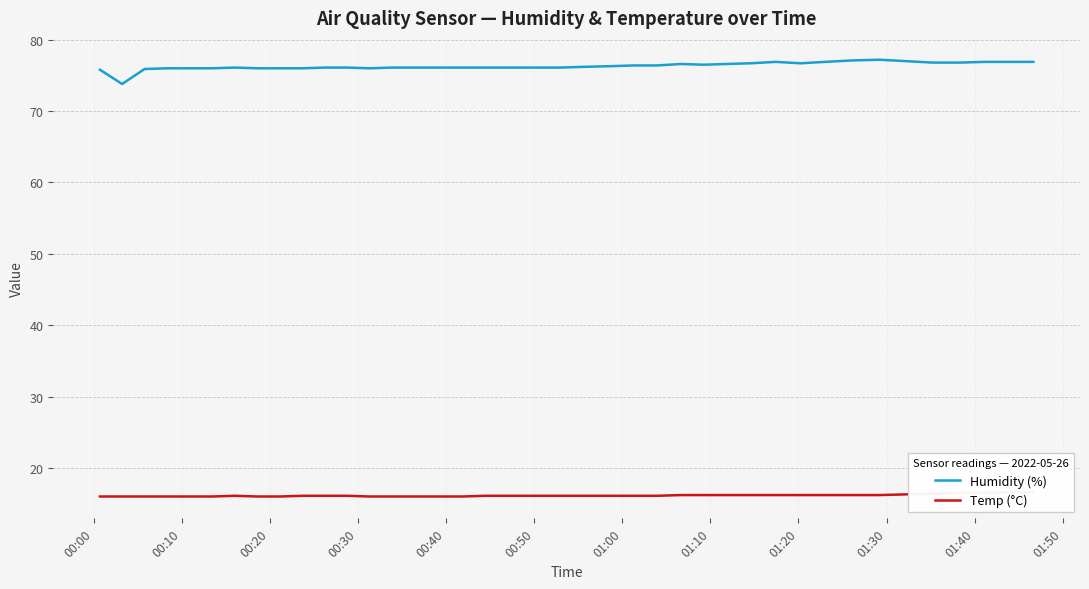

Rank the series by their average value, from highest to lowest.

Humidity (%), Temp (°C)